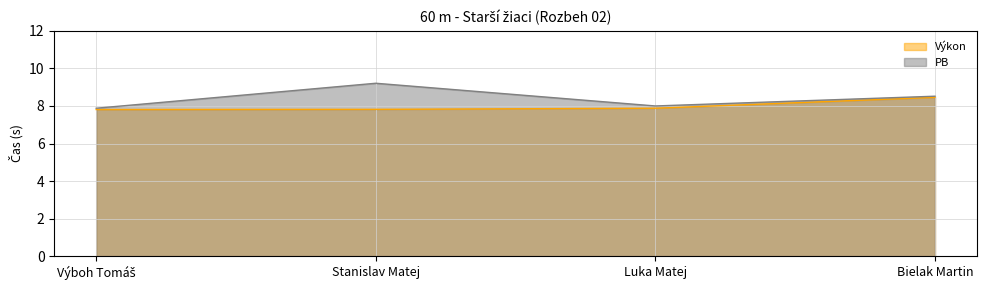

True or false: Výkon and PB intersect in this chart.

False